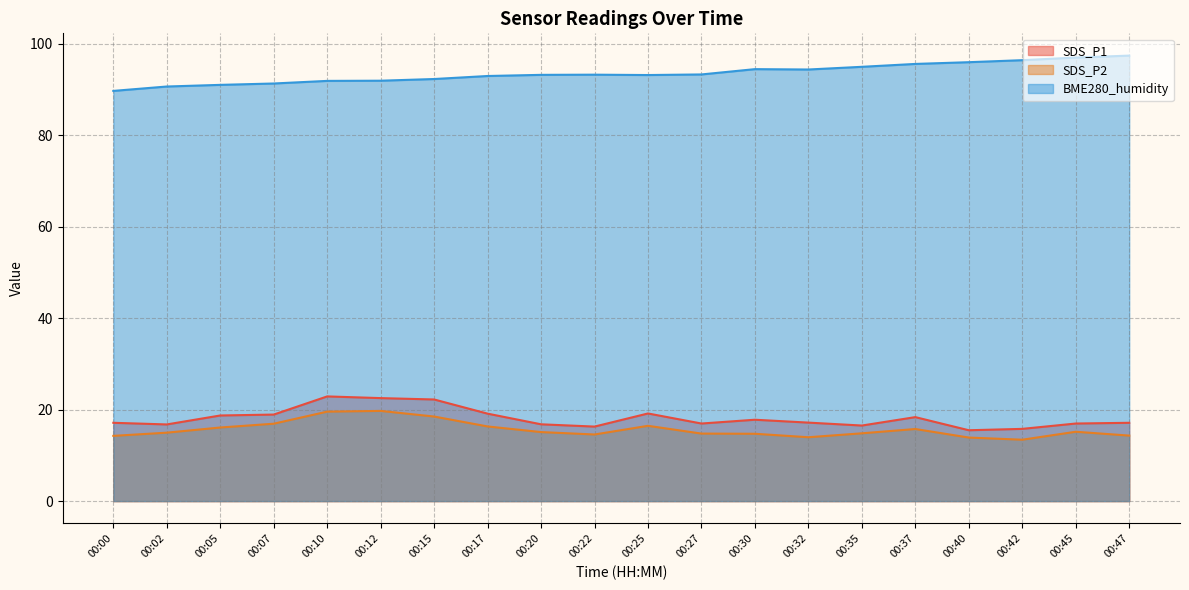

How many interior local valleys does the BME280_humidity series have?

2